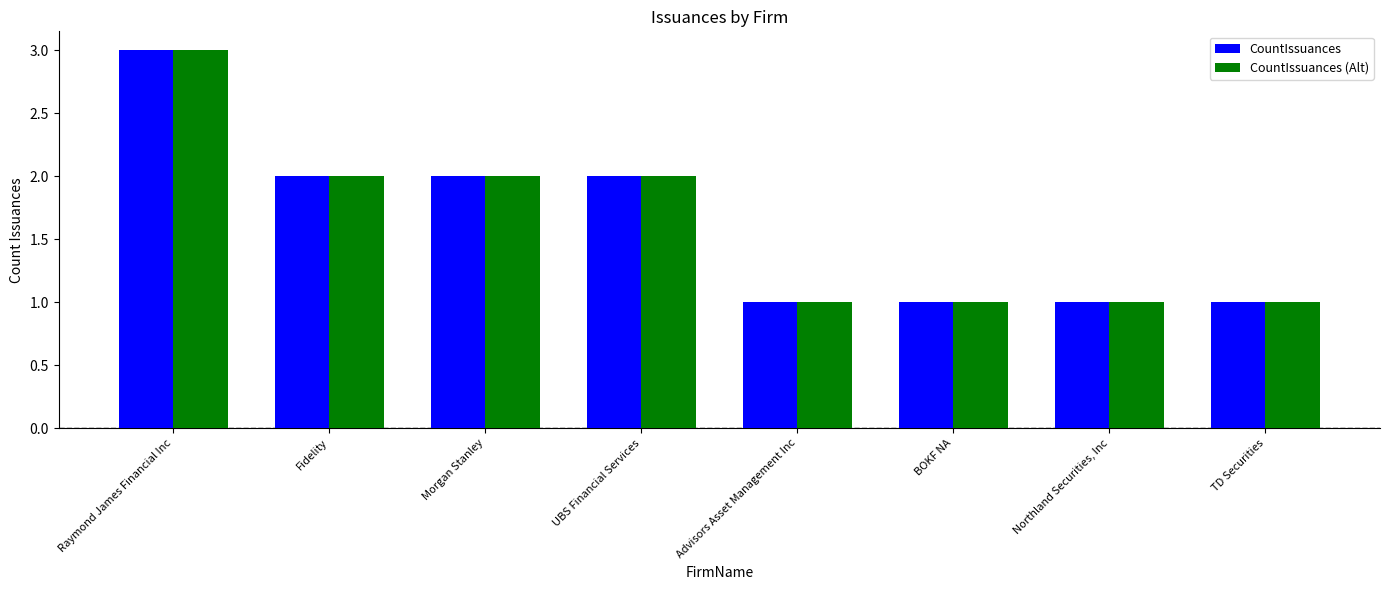

Reading left to right, transcribe all the data shown in this chart.

CountIssuances: Raymond James Financial Inc=3	Fidelity=2	Morgan Stanley=2	UBS Financial Services=2	Advisors Asset Management Inc=1	BOKF NA=1	Northland Securities, Inc=1	TD Securities=1
CountIssuances (Alt): Raymond James Financial Inc=3	Fidelity=2	Morgan Stanley=2	UBS Financial Services=2	Advisors Asset Management Inc=1	BOKF NA=1	Northland Securities, Inc=1	TD Securities=1